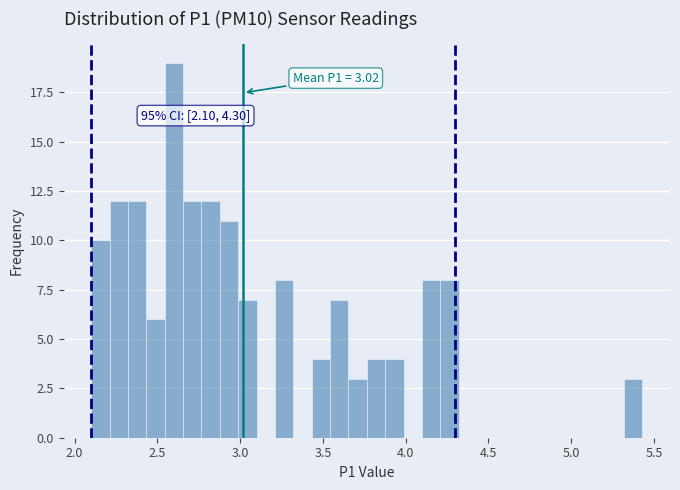

Around what value on the x-axis is the tallest bar? Give the approximate position of its centre, as read against the axis.

2.60